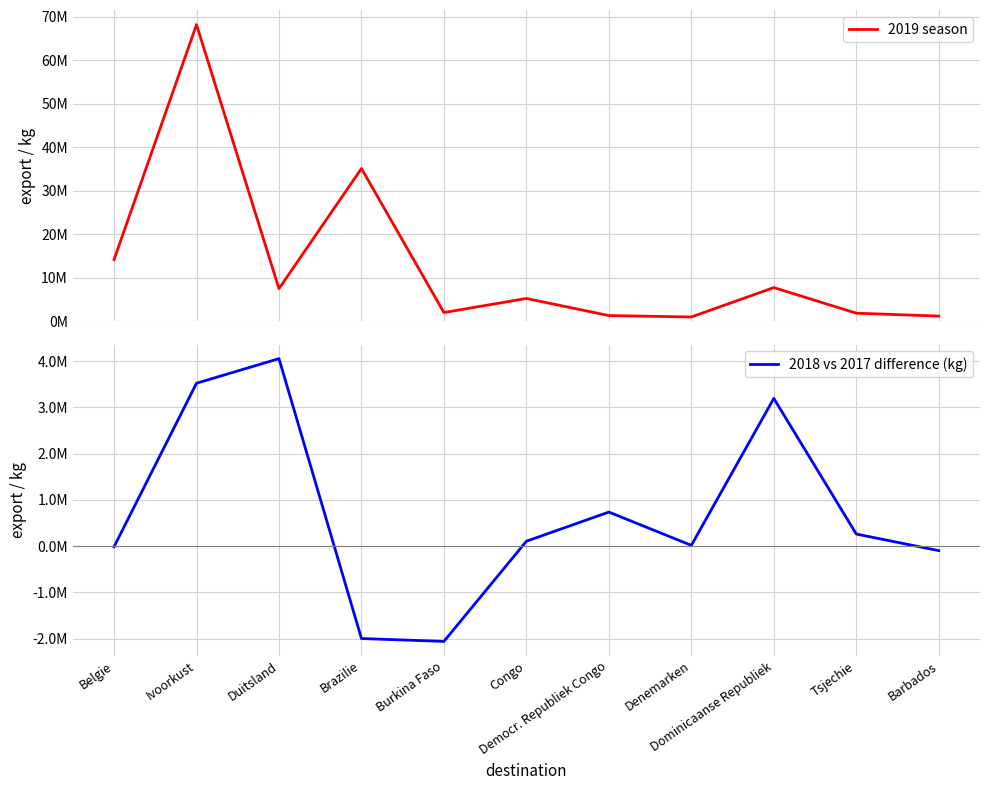

What is the total value across all series at Duitsland?

11504981